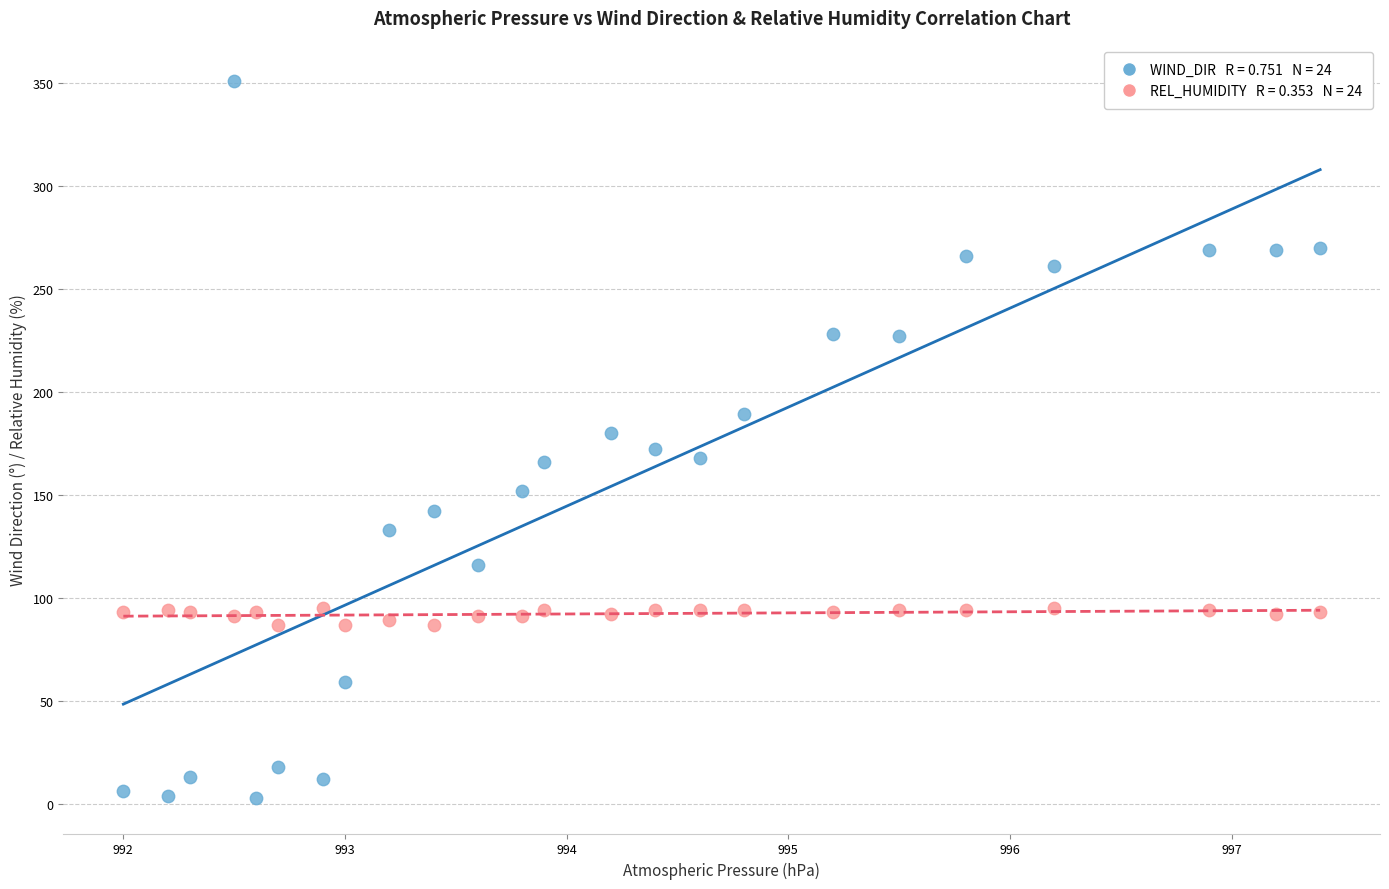

Across all data points, what is the range of Y values (max minus min)?

348